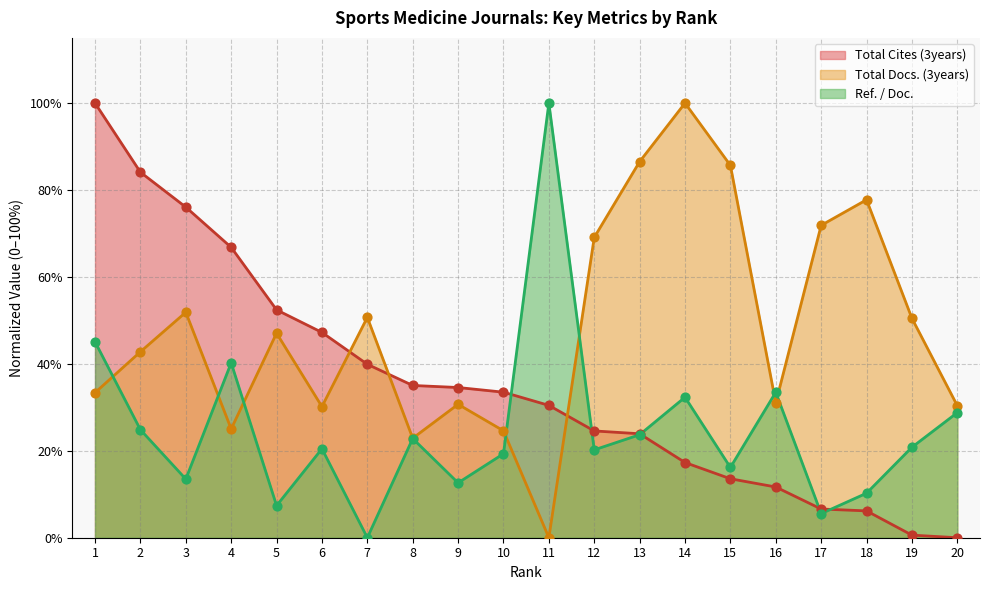

At which category is the sum across all series the highest?

1